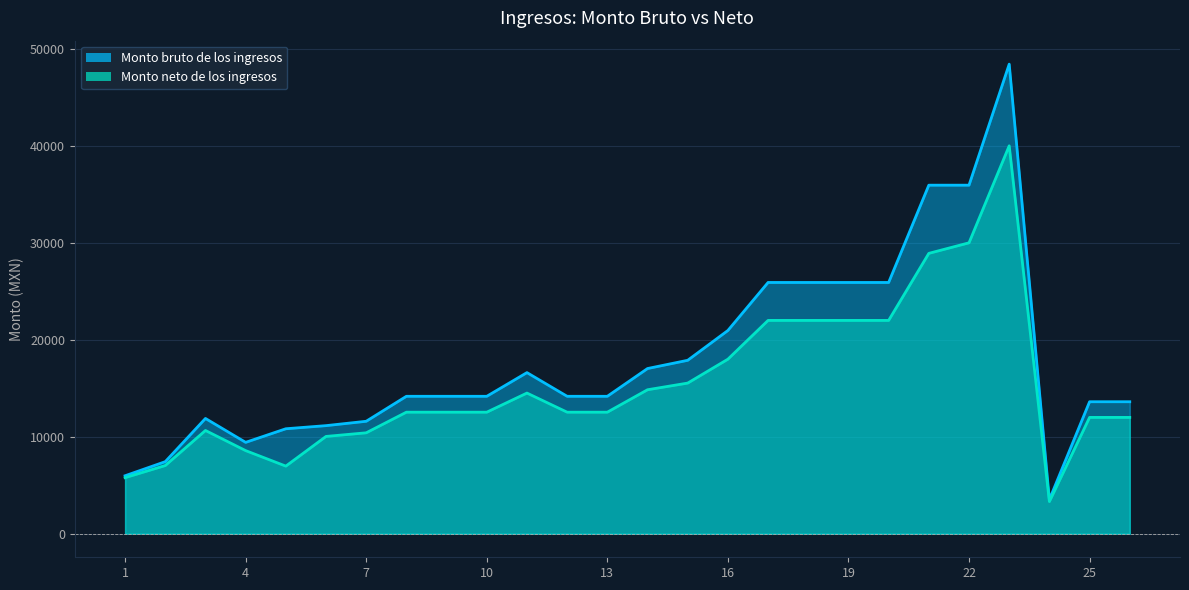

What is the difference between the second highest and minimum values in the Monto neto de los ingresos series?

26676.3